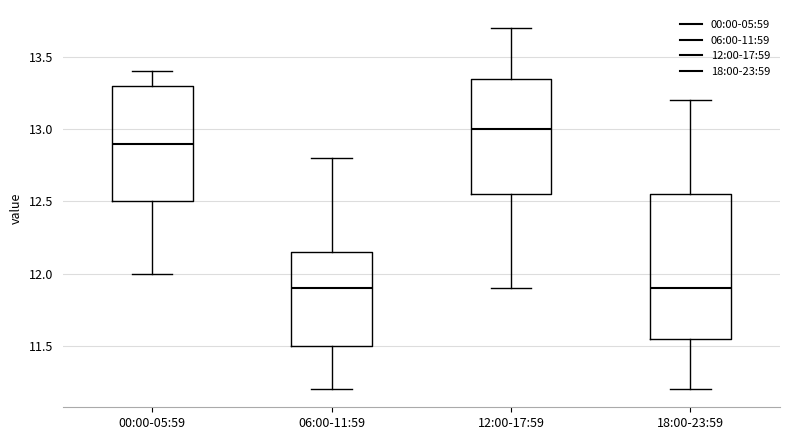

Reading left to right, transcribe this box plot: for each box, give where its median line is, the range the box spans, and where its two whiskers end, as read against the y-axis. The values are not printed on the chart, so give them approximately, as read against the axis.

00:00-05:59: median 12.90, box 12.50 to 13.30, whiskers 12.00 to 13.40
06:00-11:59: median 11.90, box 11.50 to 12.15, whiskers 11.20 to 12.80
12:00-17:59: median 13.00, box 12.55 to 13.35, whiskers 11.90 to 13.70
18:00-23:59: median 11.90, box 11.55 to 12.55, whiskers 11.20 to 13.20